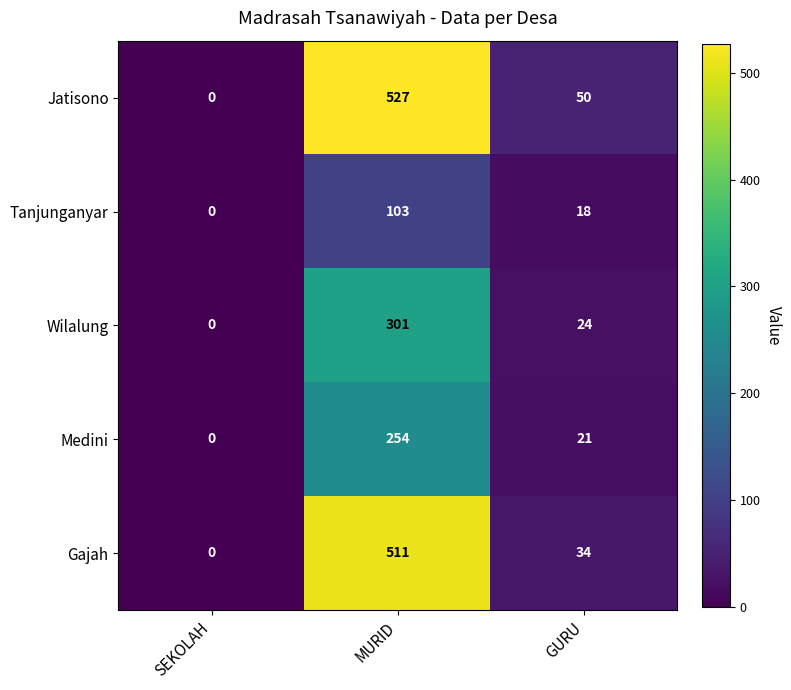

Reading left to right, list all the values displayed in this chart.

Jatisono: SEKOLAH=0	MURID=527	GURU=50
Tanjunganyar: SEKOLAH=0	MURID=103	GURU=18
Wilalung: SEKOLAH=0	MURID=301	GURU=24
Medini: SEKOLAH=0	MURID=254	GURU=21
Gajah: SEKOLAH=0	MURID=511	GURU=34